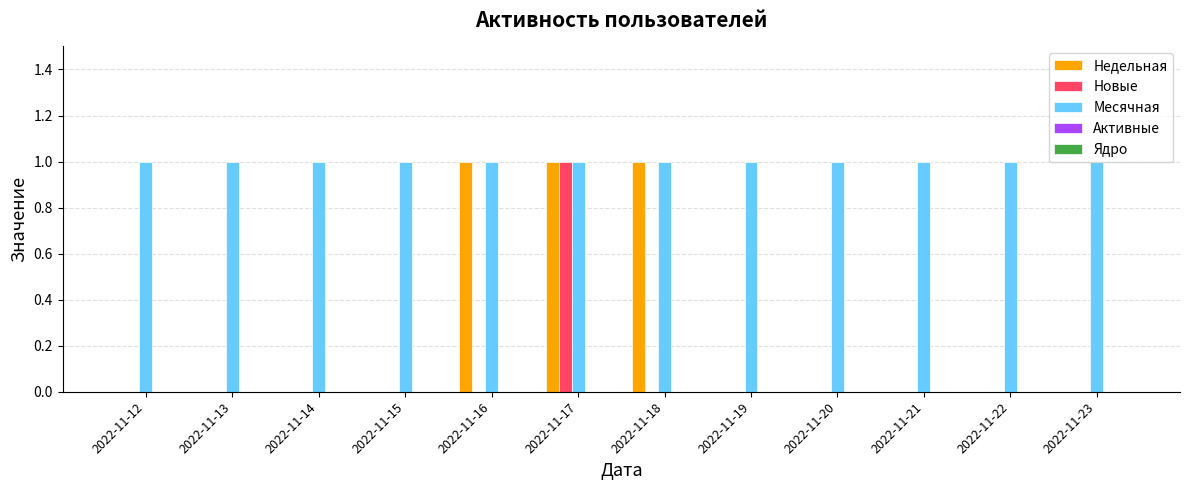

Which series has the largest total across all categories?

Месячная